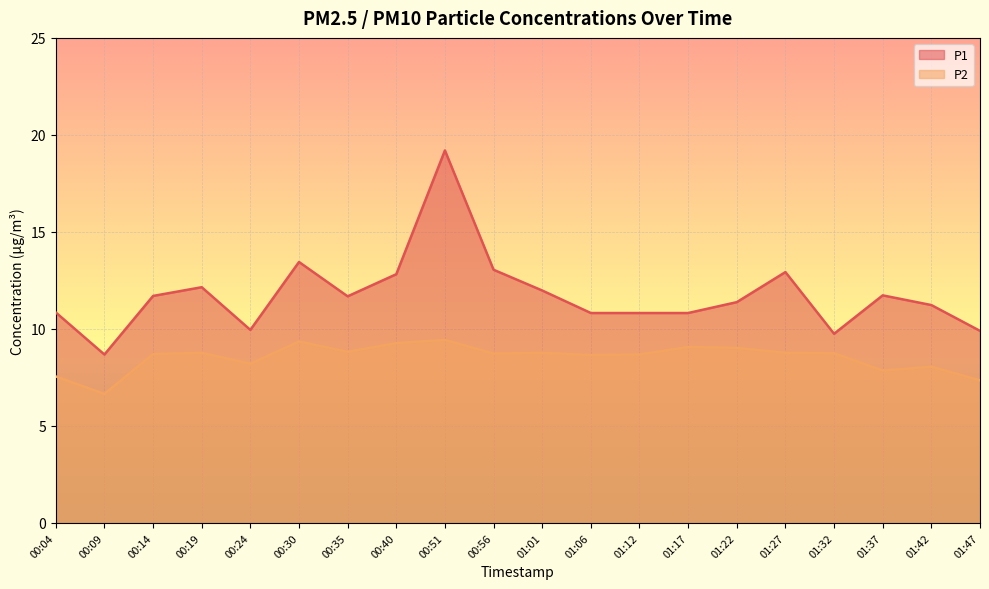

Is the value of P2 at 00:09 greater than the value of P1 at 00:35?

No